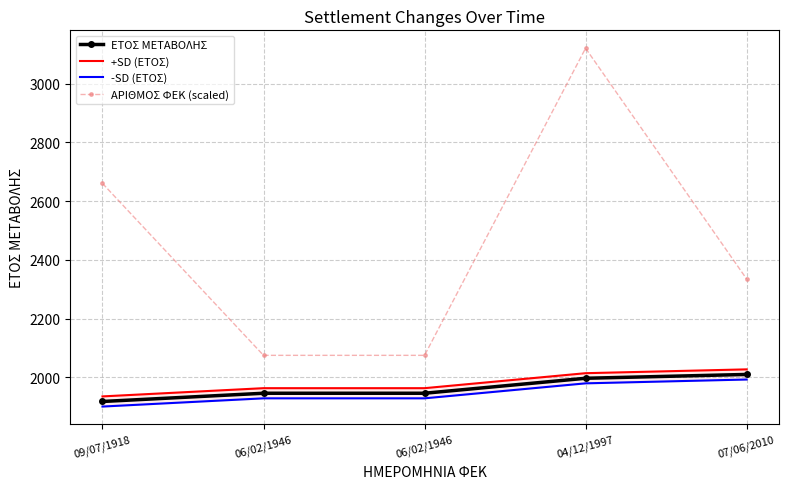

Is this an area chart (filled region under the line)?

No